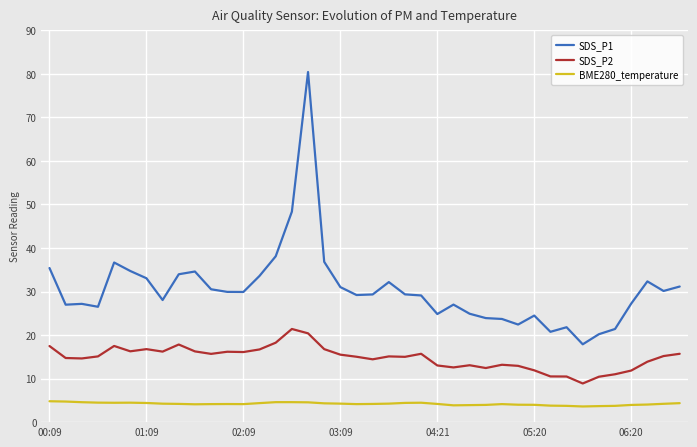

True or false: BME280_temperature and SDS_P2 intersect in this chart.

False